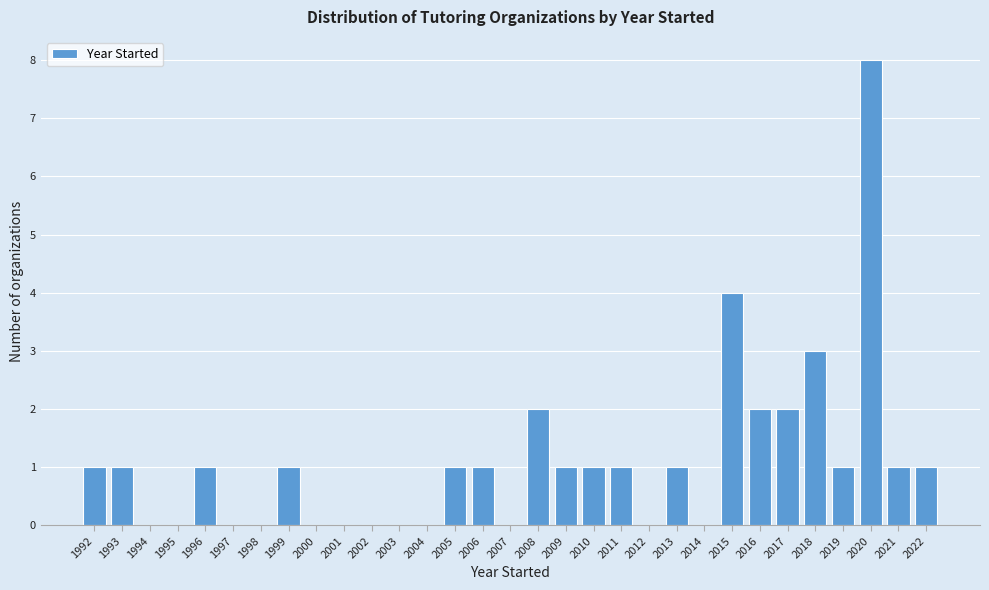

What is the sum of the values at 2017 and 1996?

3